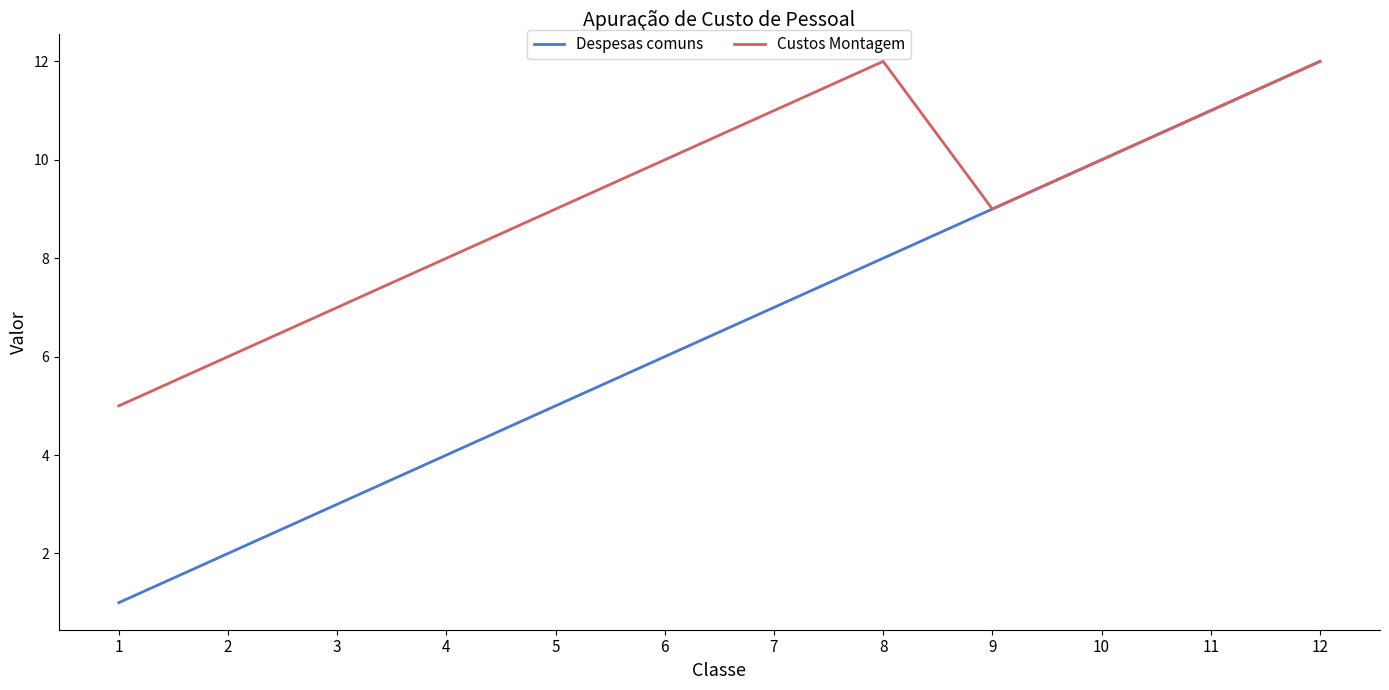

What is the difference between the highest and lowest values at 2?

4